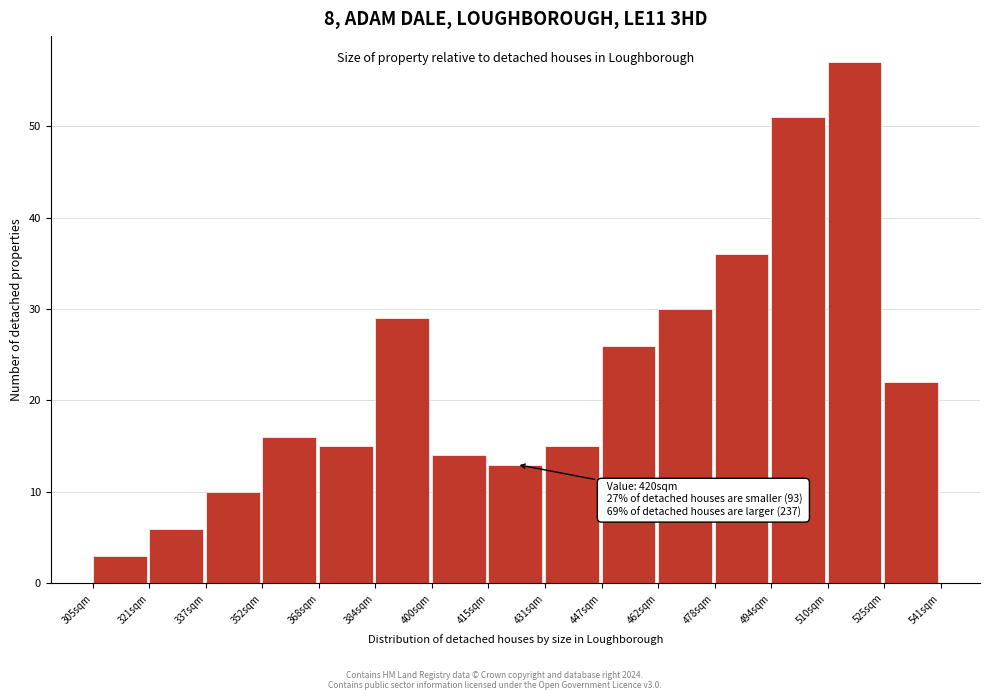

Over which range of the x-axis is the bar tallest?

510 to 526